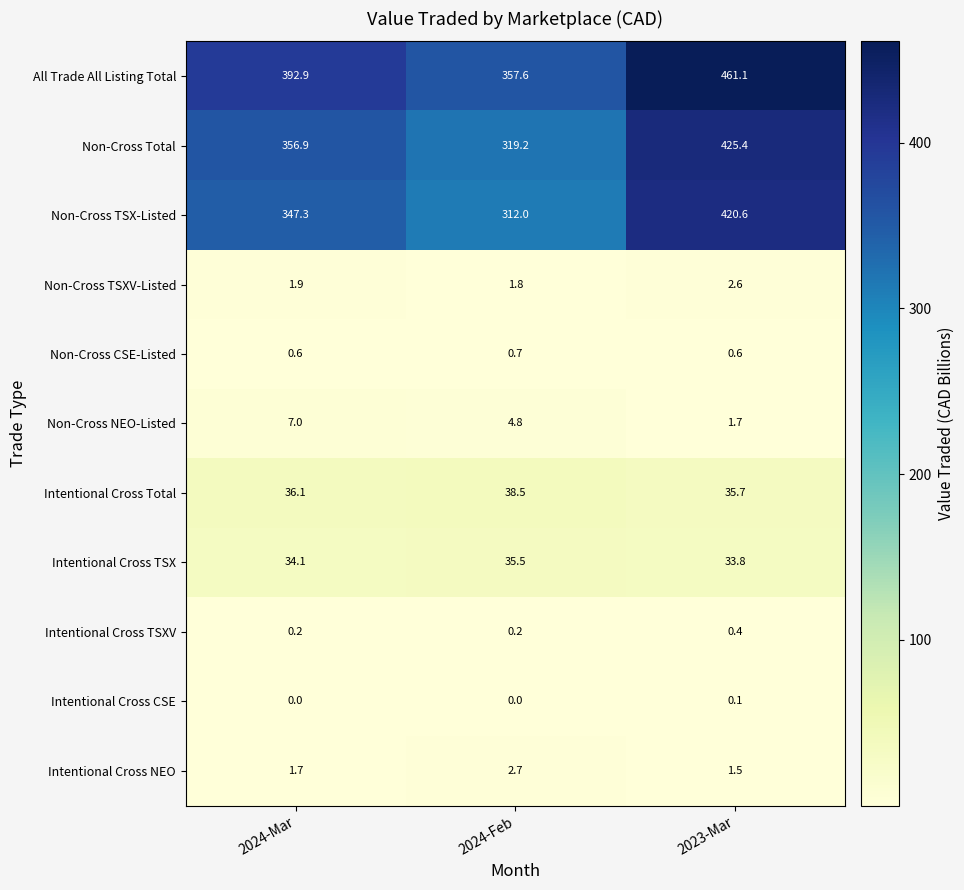

What is the difference between the Intentional Cross TSX values at 2023-Mar and 2024-Mar?

0.3